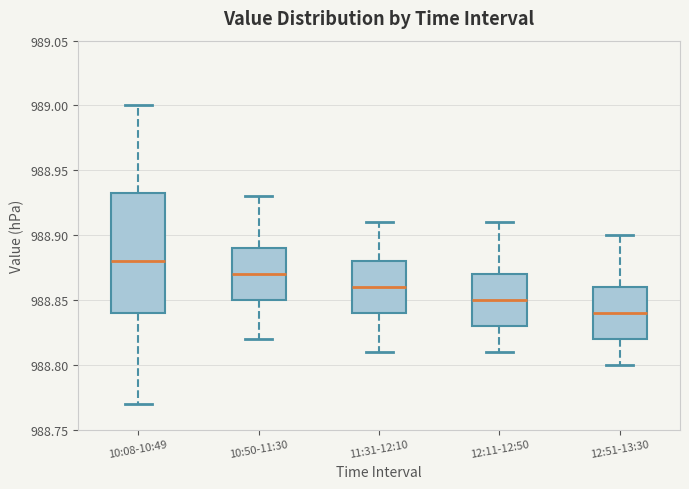

Reading left to right, transcribe this box plot: for each box, give where its median line is, the range the box spans, and where its two whiskers end, as read against the y-axis. The values are not printed on the chart, so give them approximately, as read against the axis.

10:08-10:49: median 988.880, box 988.840 to 988.935, whiskers 988.770 to 989.000
10:50-11:30: median 988.870, box 988.850 to 988.890, whiskers 988.820 to 988.930
11:31-12:10: median 988.860, box 988.840 to 988.880, whiskers 988.810 to 988.910
12:11-12:50: median 988.850, box 988.830 to 988.870, whiskers 988.810 to 988.910
12:51-13:30: median 988.840, box 988.820 to 988.860, whiskers 988.800 to 988.900